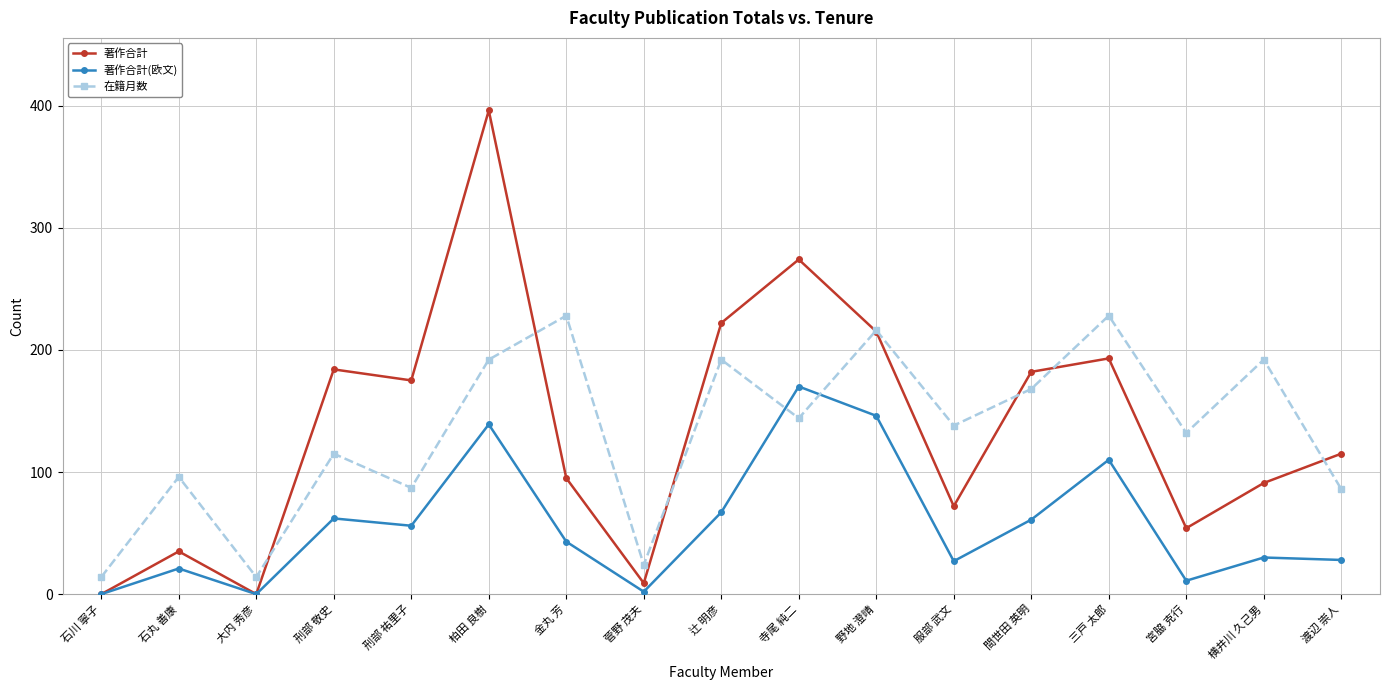

List the series in order of their peak value, highest first.

著作合計, 在籍月数, 著作合計(欧文)